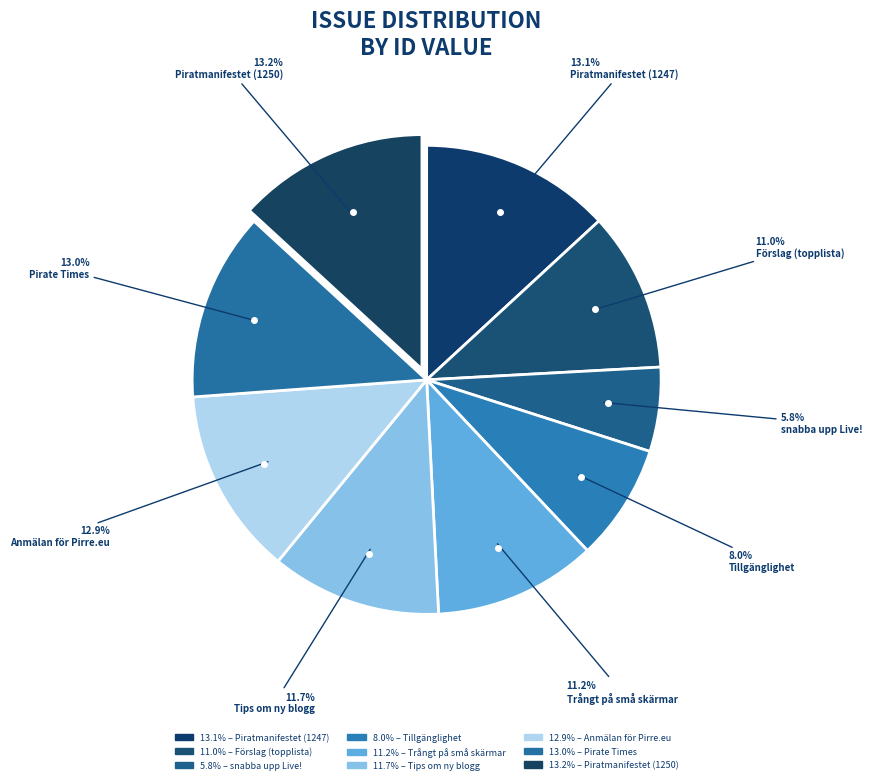

To the nearest percent, what is the average slice percentage?

11%